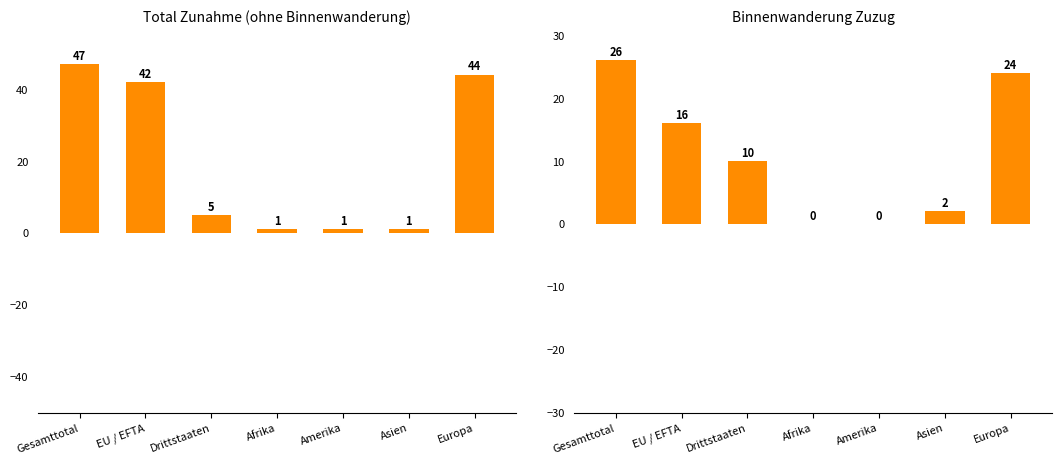

How many bars are there in total?

14